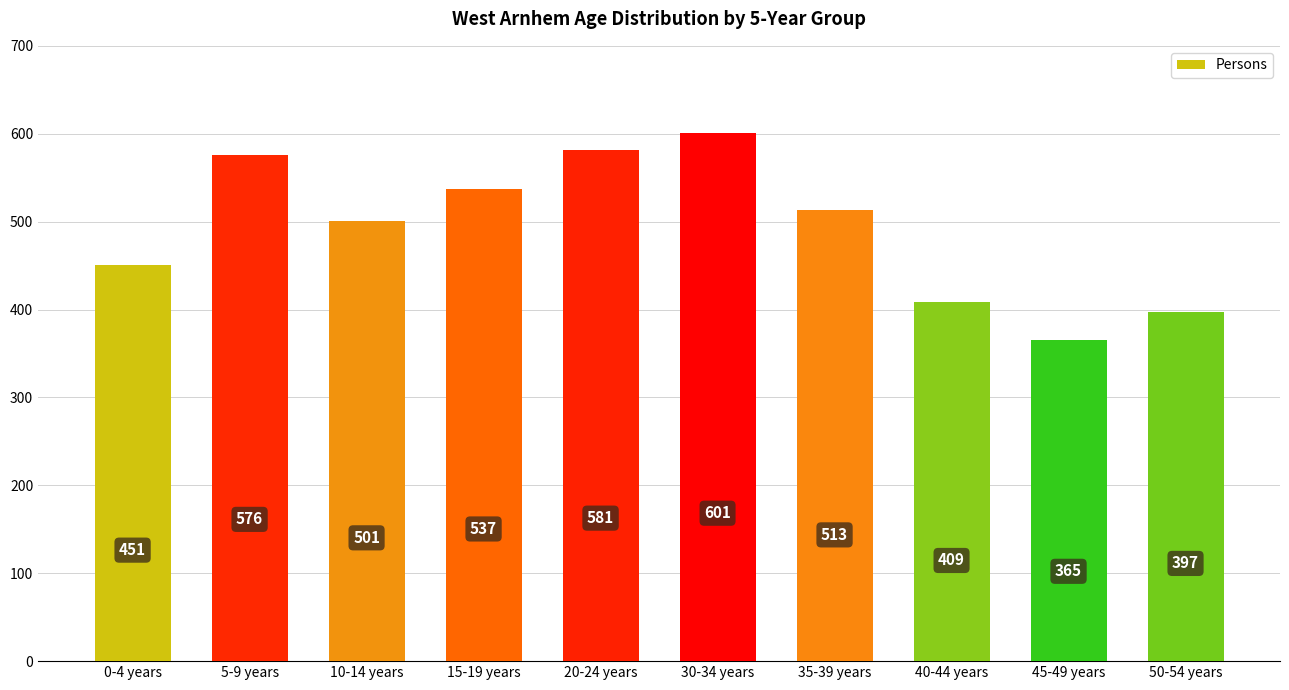

List the labels in order of value, smallest first.

45-49 years, 50-54 years, 40-44 years, 0-4 years, 10-14 years, 35-39 years, 15-19 years, 5-9 years, 20-24 years, 30-34 years